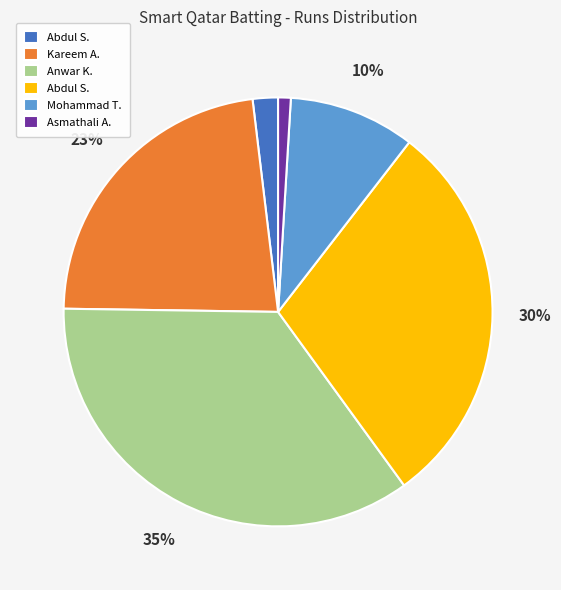

Does any single category account for the majority?

No